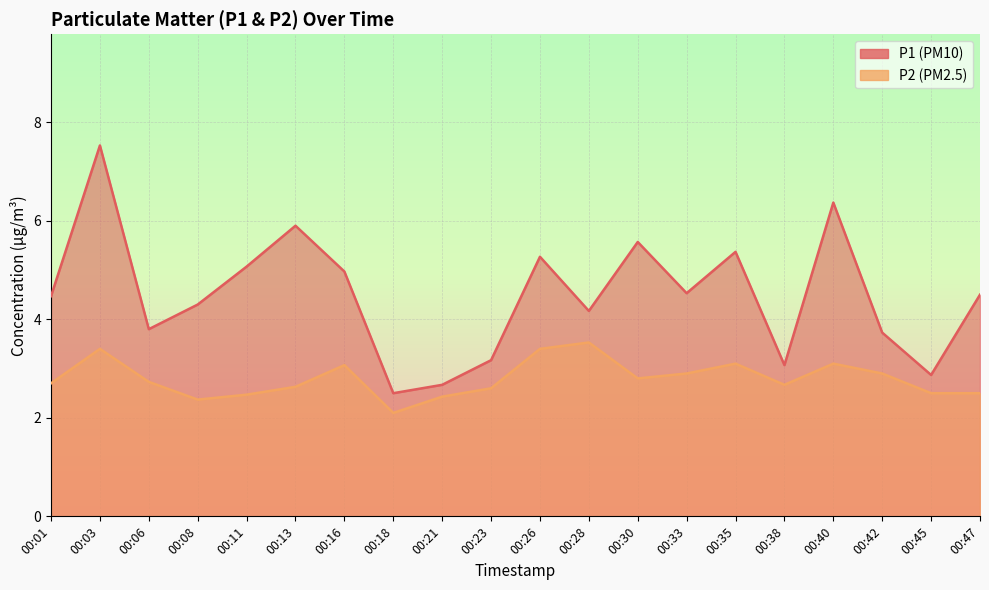

Which series changed the most between 00:30 and 00:42?

P1